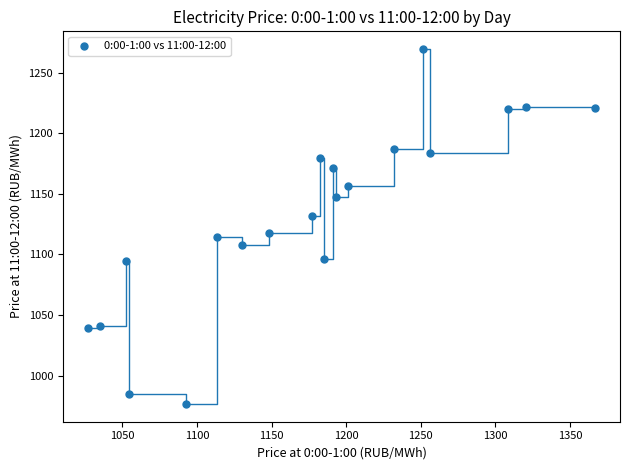

What is the range of Y values (max minus min)?

292.8